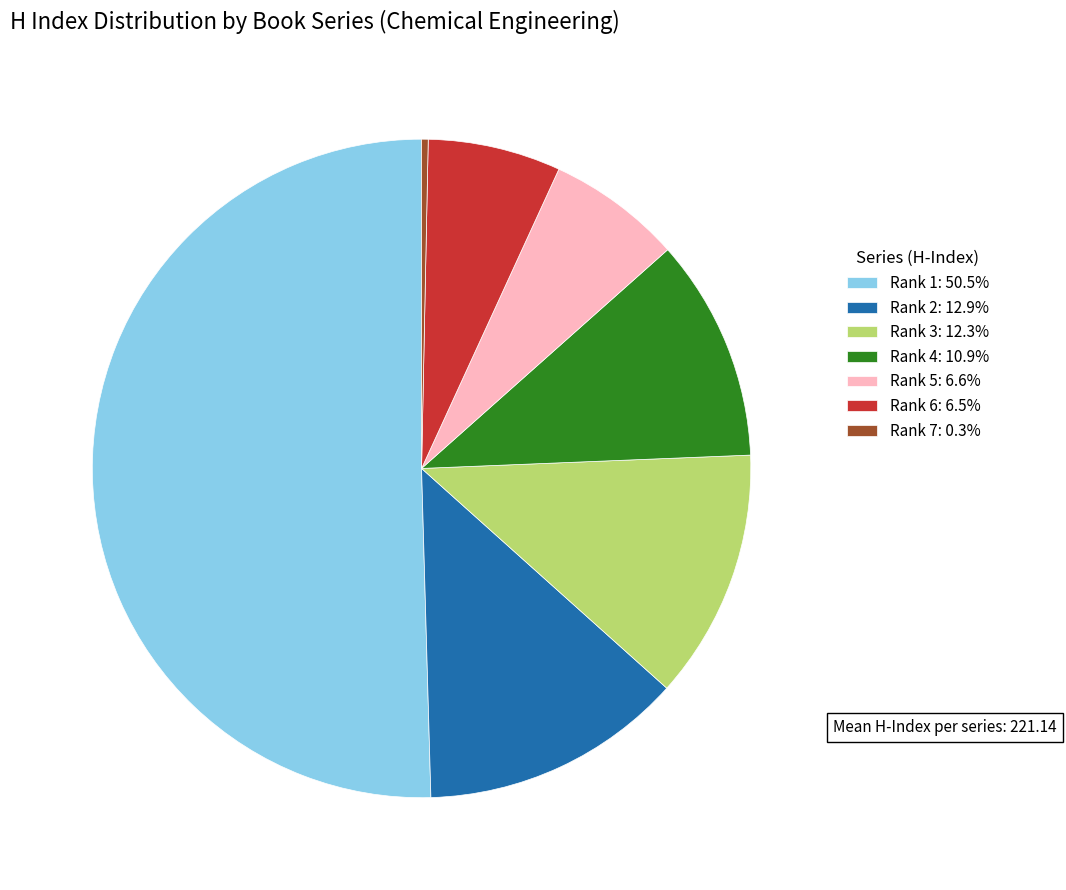

Is Rank 3: 12.3% the majority of the pie?

No